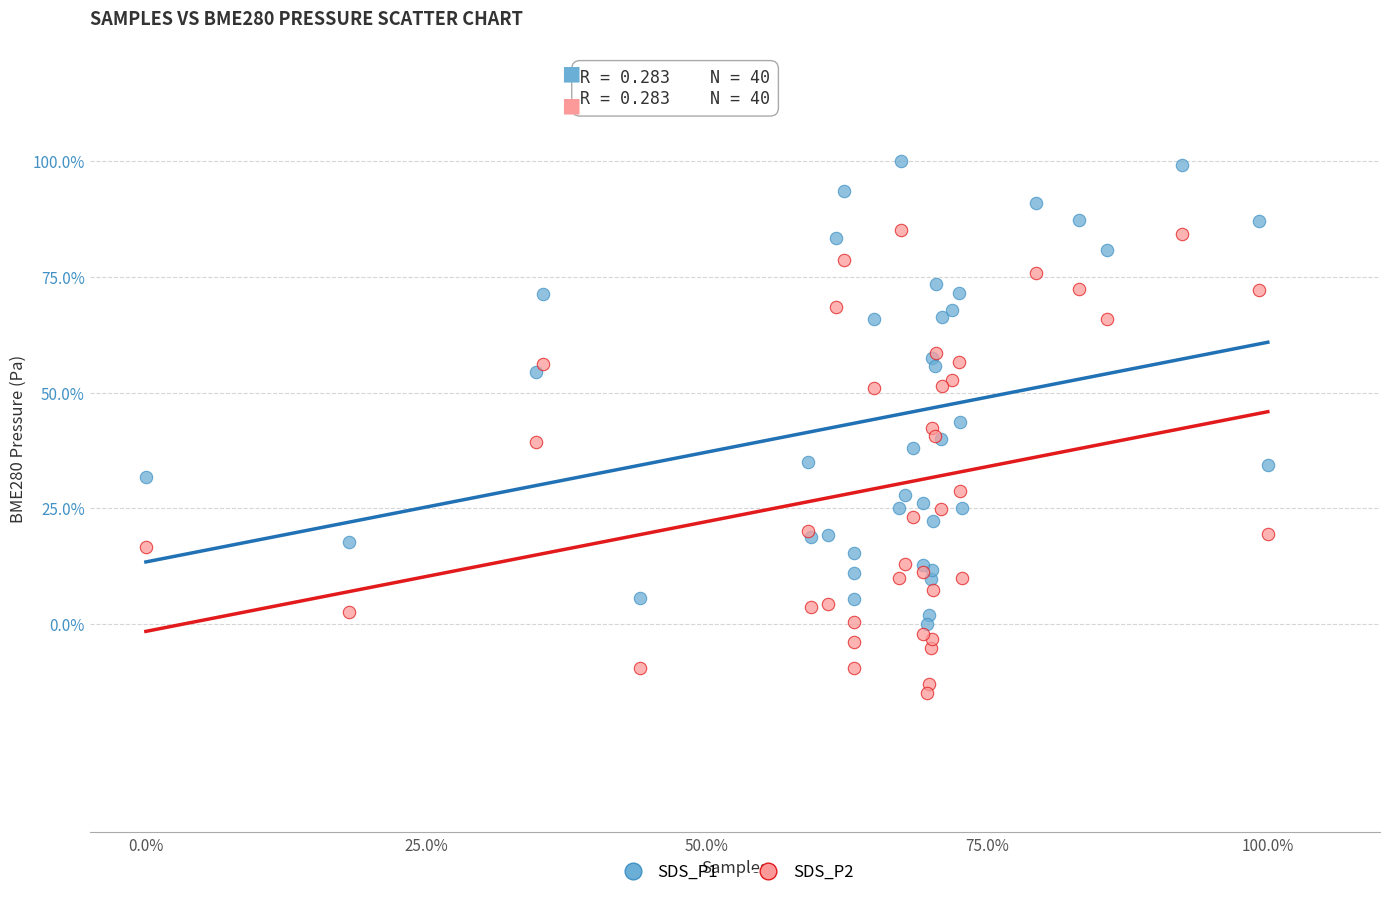

What are all the series names shown in the legend?

SDS_P1, SDS_P2